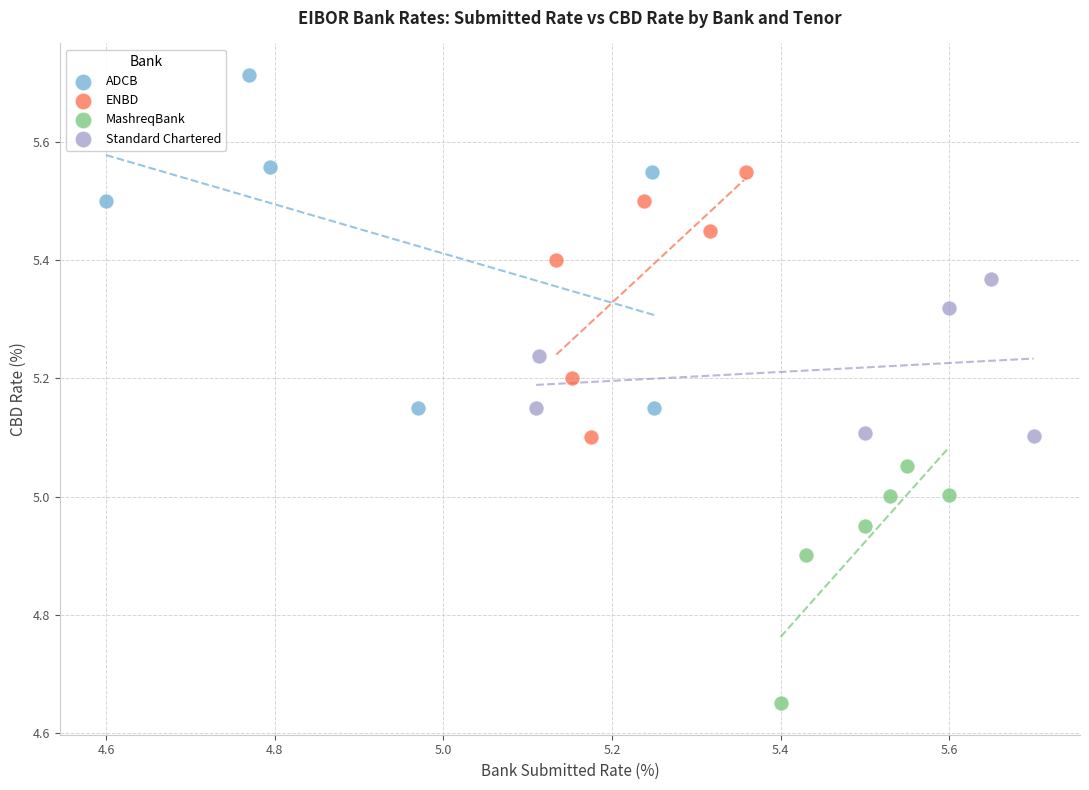

What are all the series names shown in the legend?

ADCB, ENBD, MashreqBank, Standard Chartered